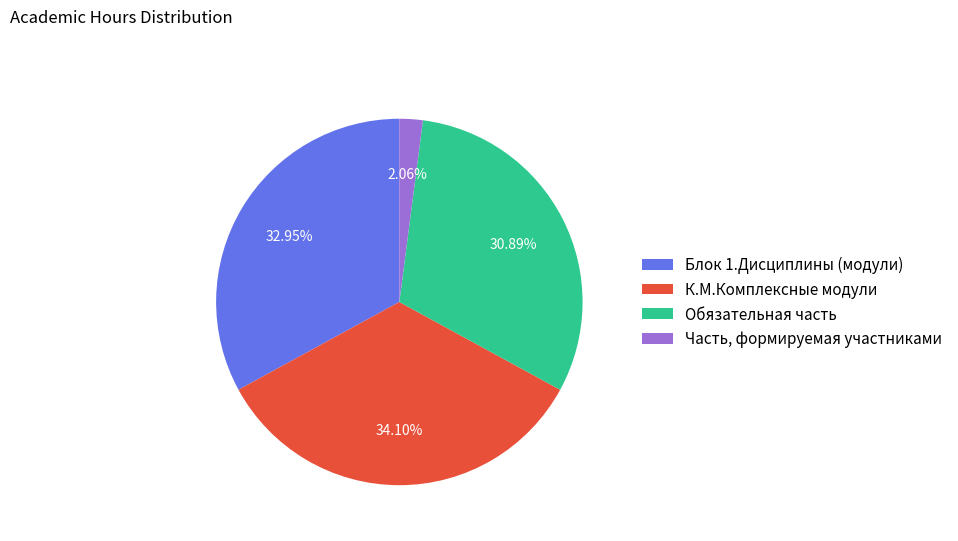

The К.М.Комплексные модули slice represents 34% of the pie. True or false?

True